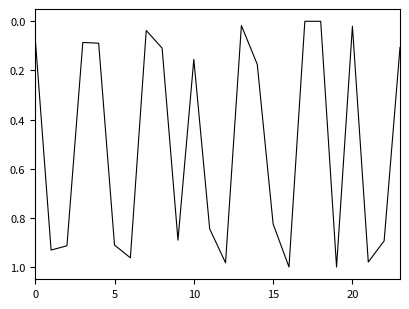

What is the average value?

0.5